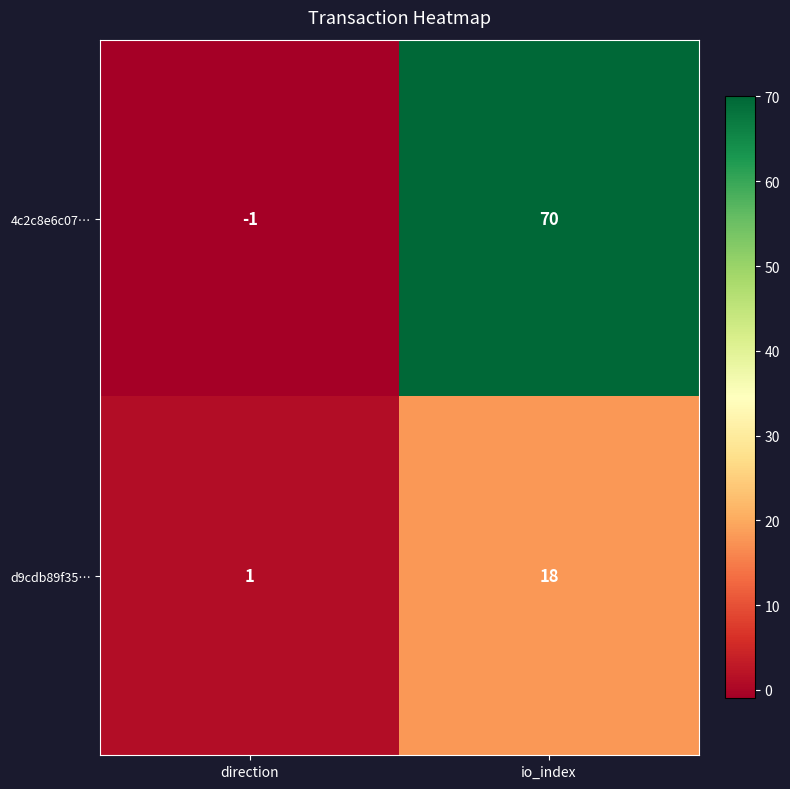

How many series are shown in this chart?

2